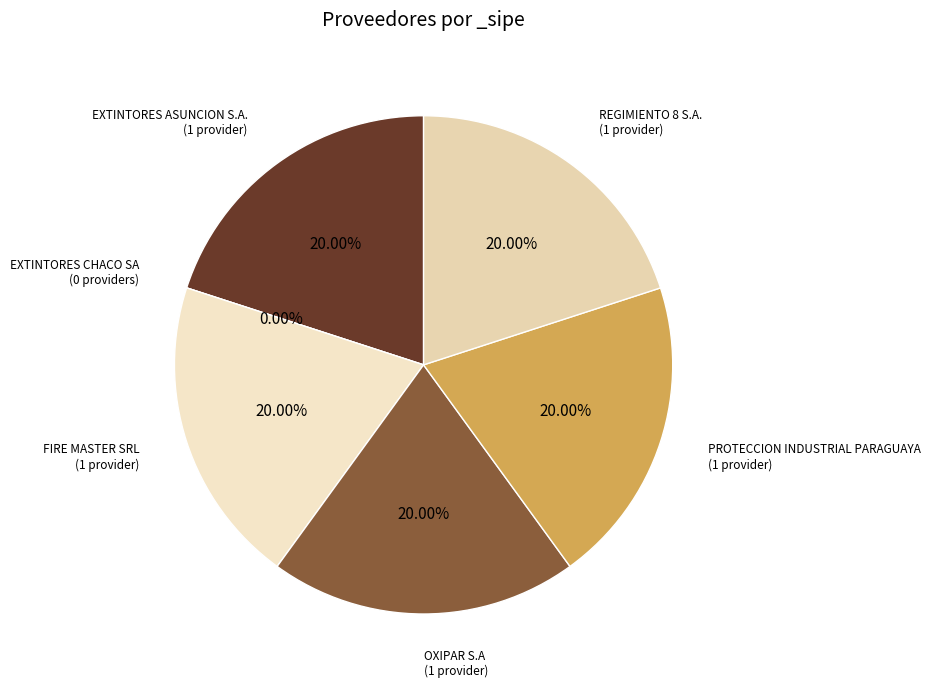

What is the change in value from EXTINTORES CHACO SA to OXIPAR S.A?

+1